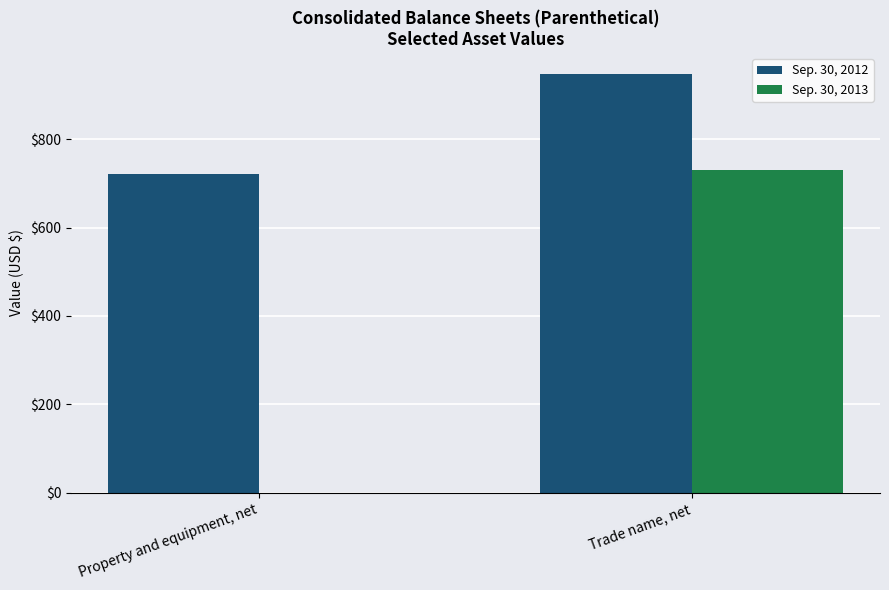

What are all the series names shown in the legend?

Sep. 30, 2012, Sep. 30, 2013